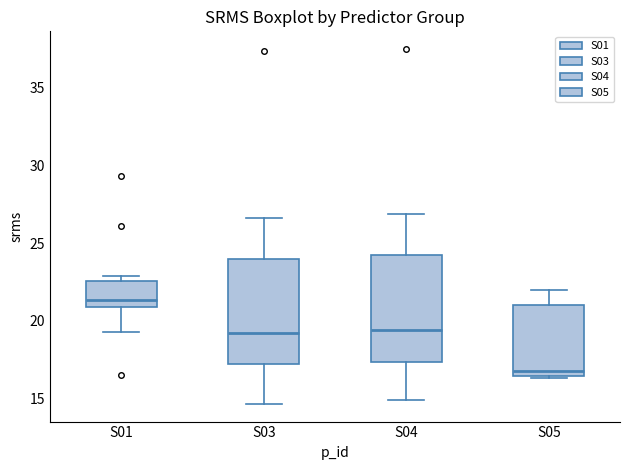

Which box has the lowest median line?

S05